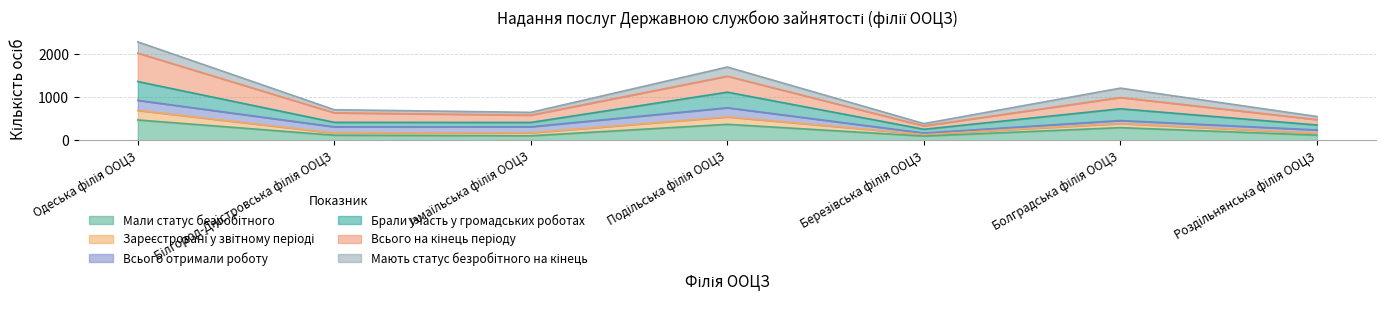

What is the label of the 5th point from the right?

Iзмаїльська філія ООЦЗ